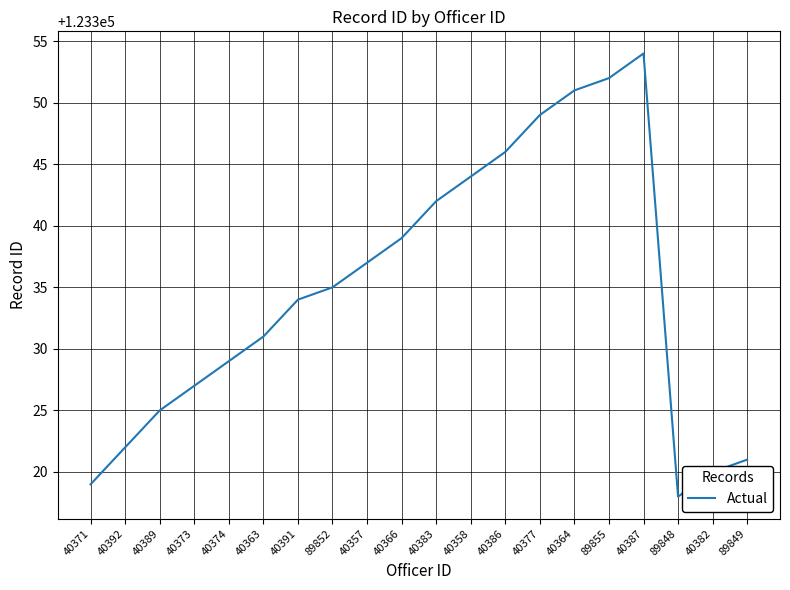

Rank the categories by value from lowest to highest.

89848, 40371, 40382, 89849, 40392, 40389, 40373, 40374, 40363, 40391, 89852, 40357, 40366, 40383, 40358, 40386, 40377, 40364, 89855, 40387